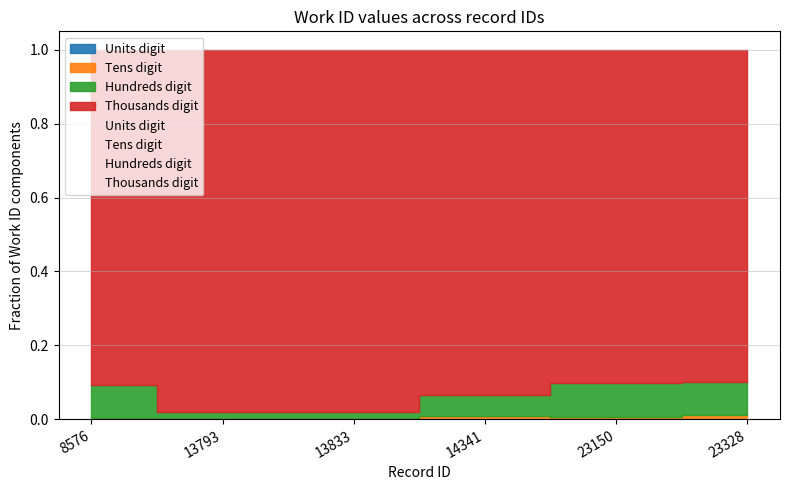

The value of Hundreds digit at 23328 is 0.0. True or false?

False